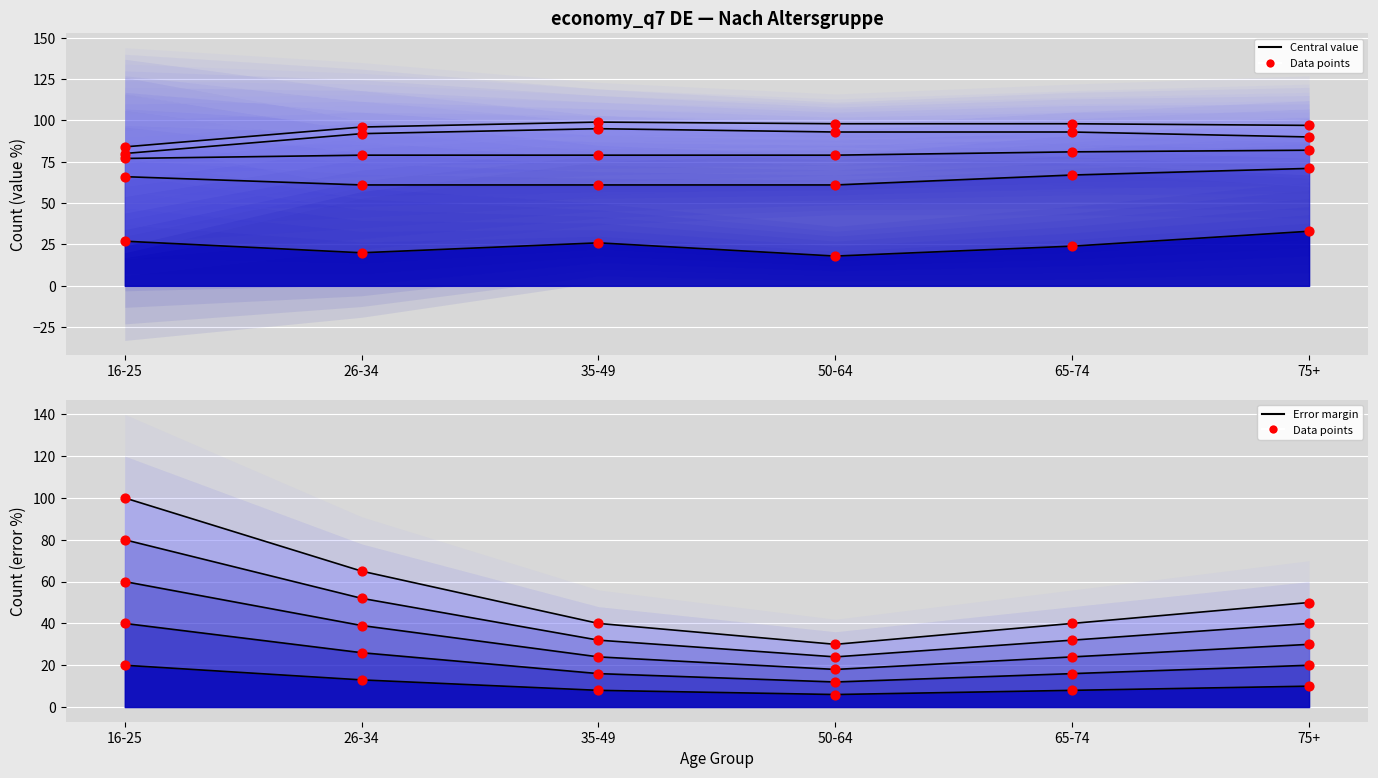

Which has a higher value, 35-49 or 65-74?

35-49